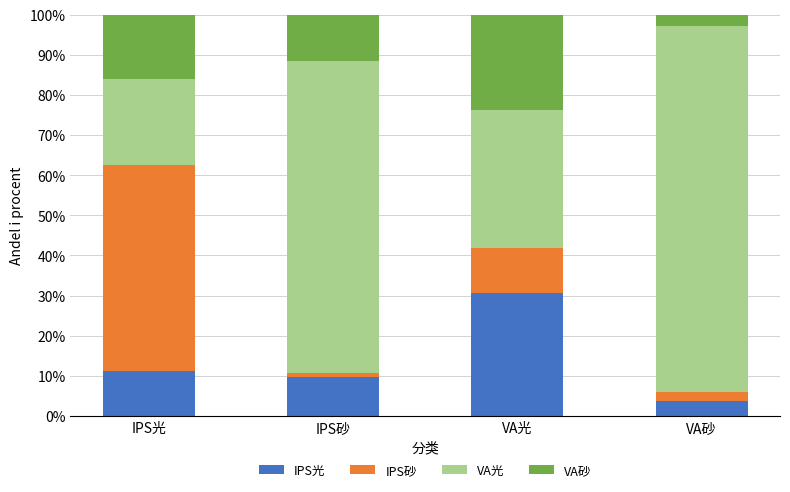

What is the lowest value of the IPS光 series?

3.8